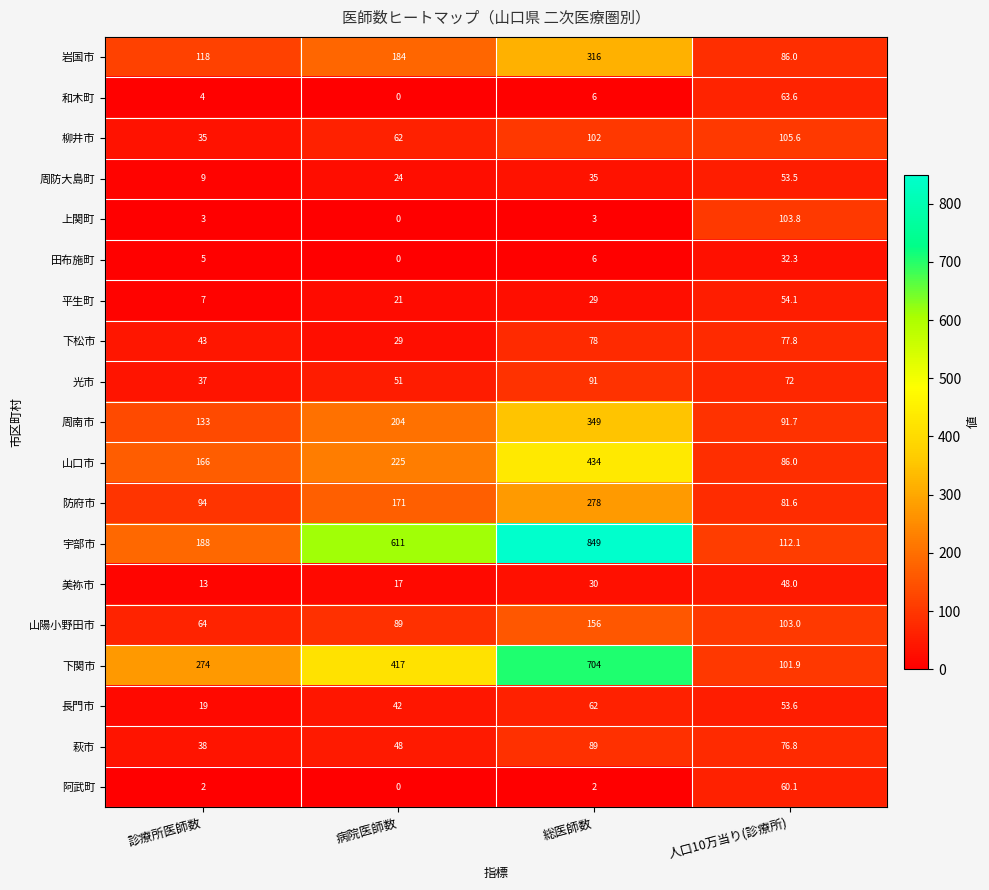

Count the number of categories in the chart.

4